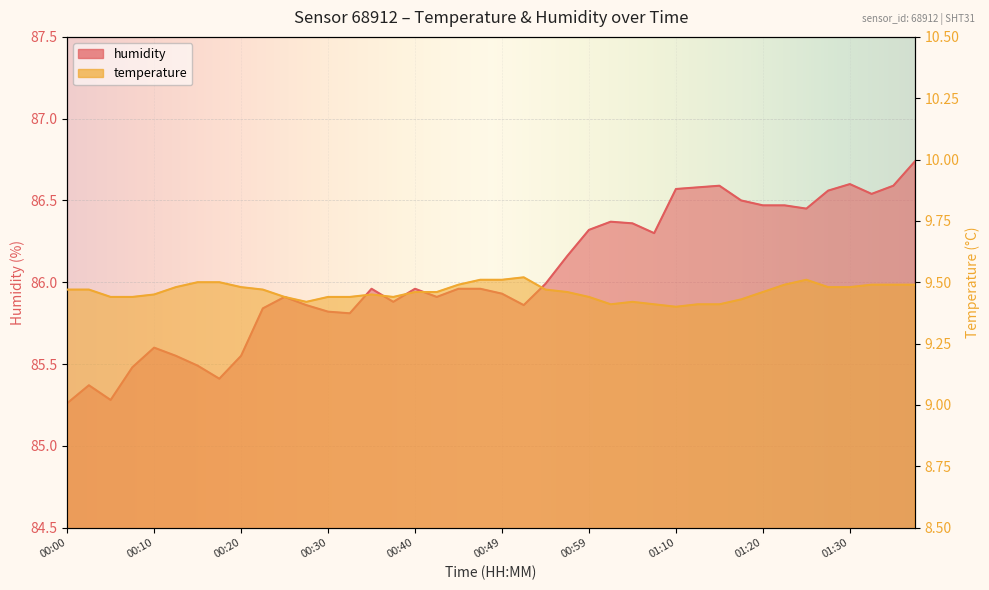

True or false: temperature has a value of 9.5 at 00:49.

True